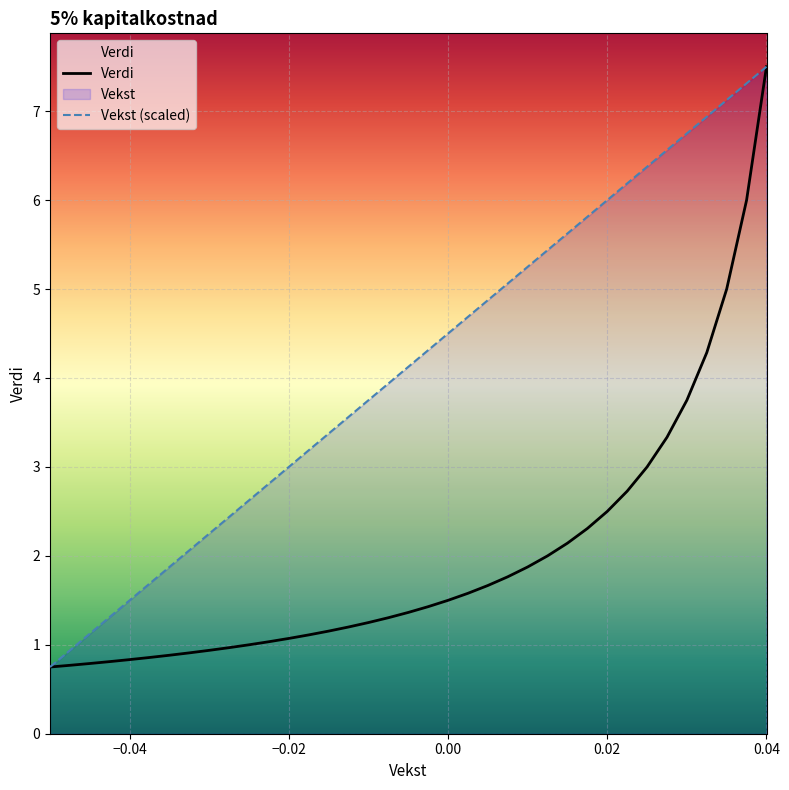

List the series in order of their overall mean, lowest first.

Verdi, Vekst (scaled)